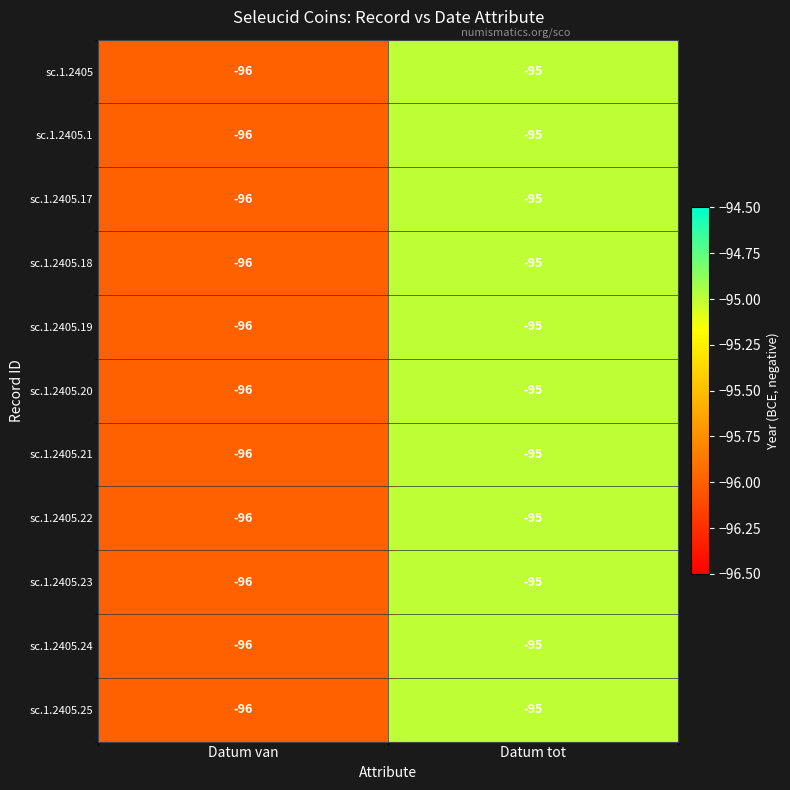

What is the total value across all series at Datum van?

-1056